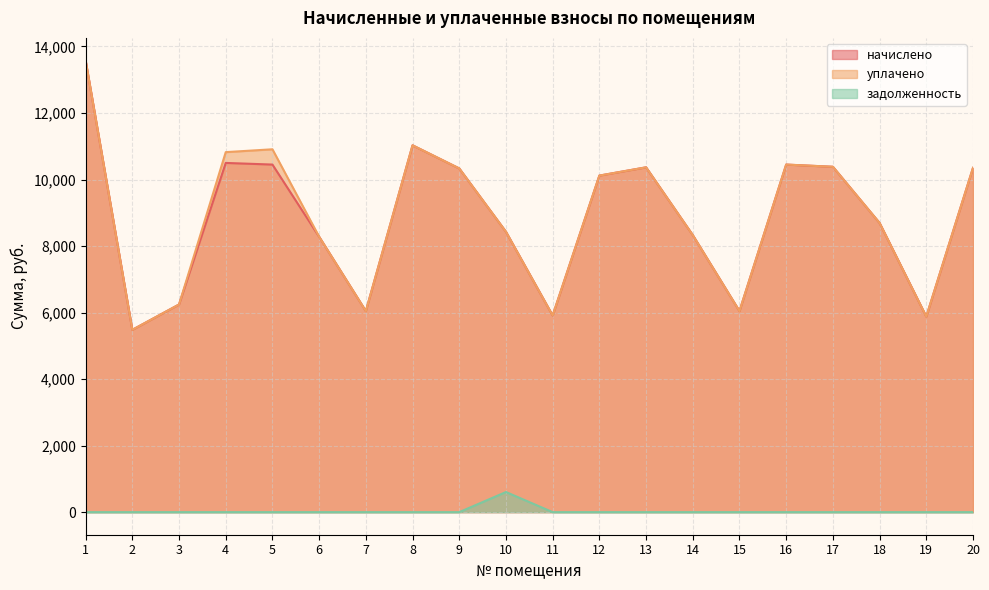

What is the value of the уплачено point at the 5th from the left?

10909.0